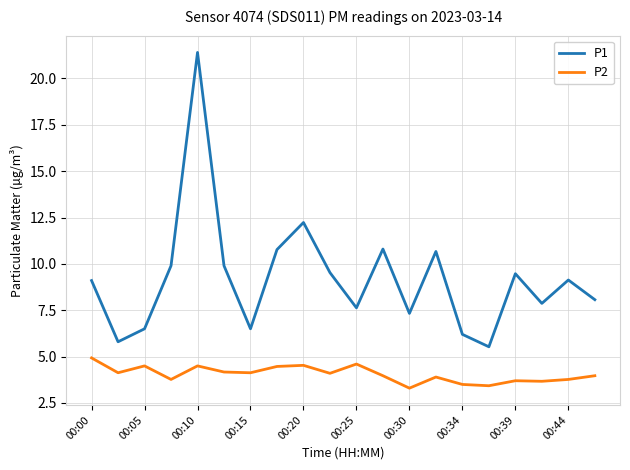

Which series has the largest range (max minus min)?

P1